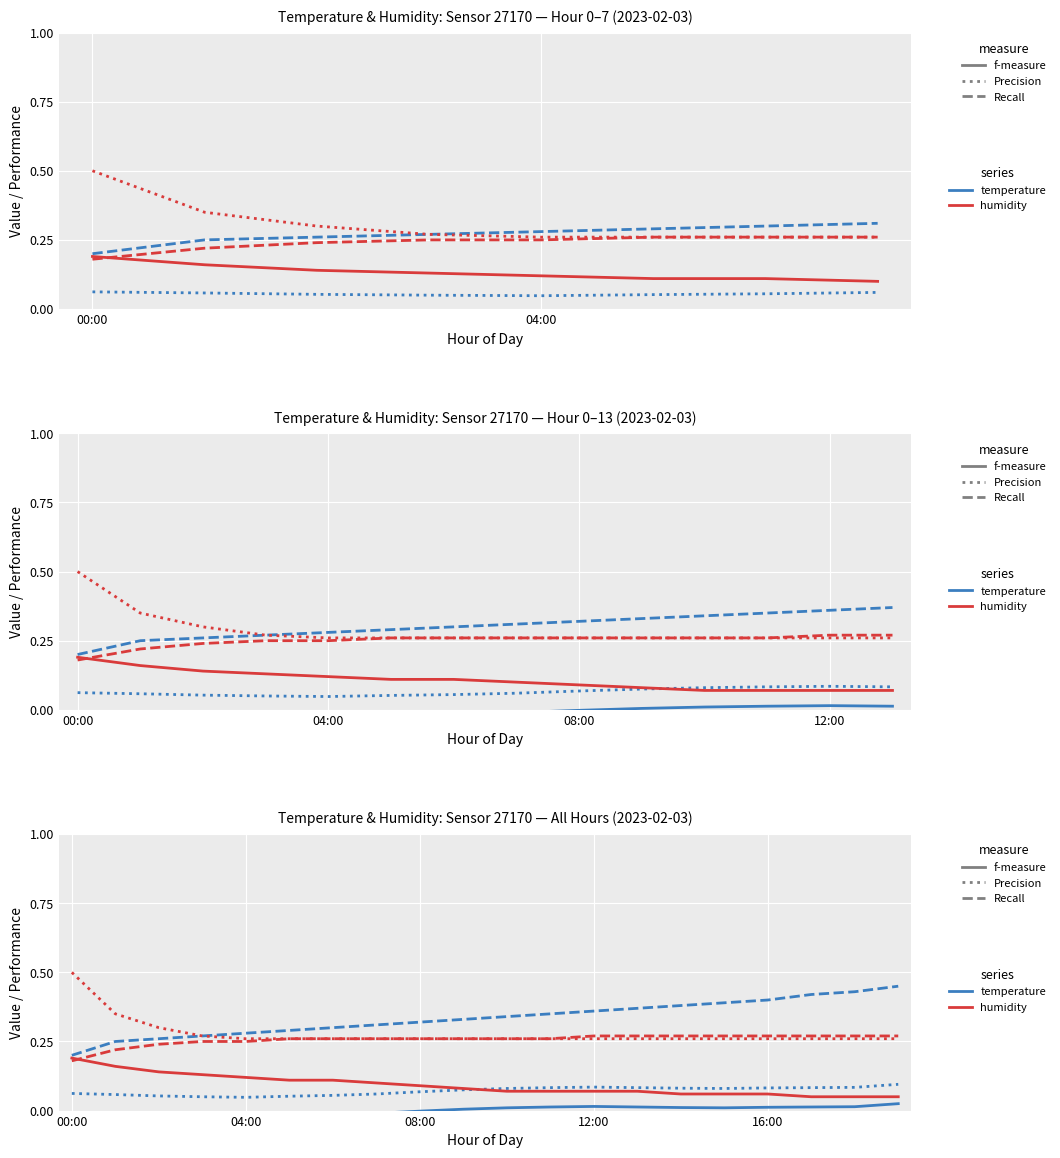

What is the sum of all temperature Recall values?

6.7